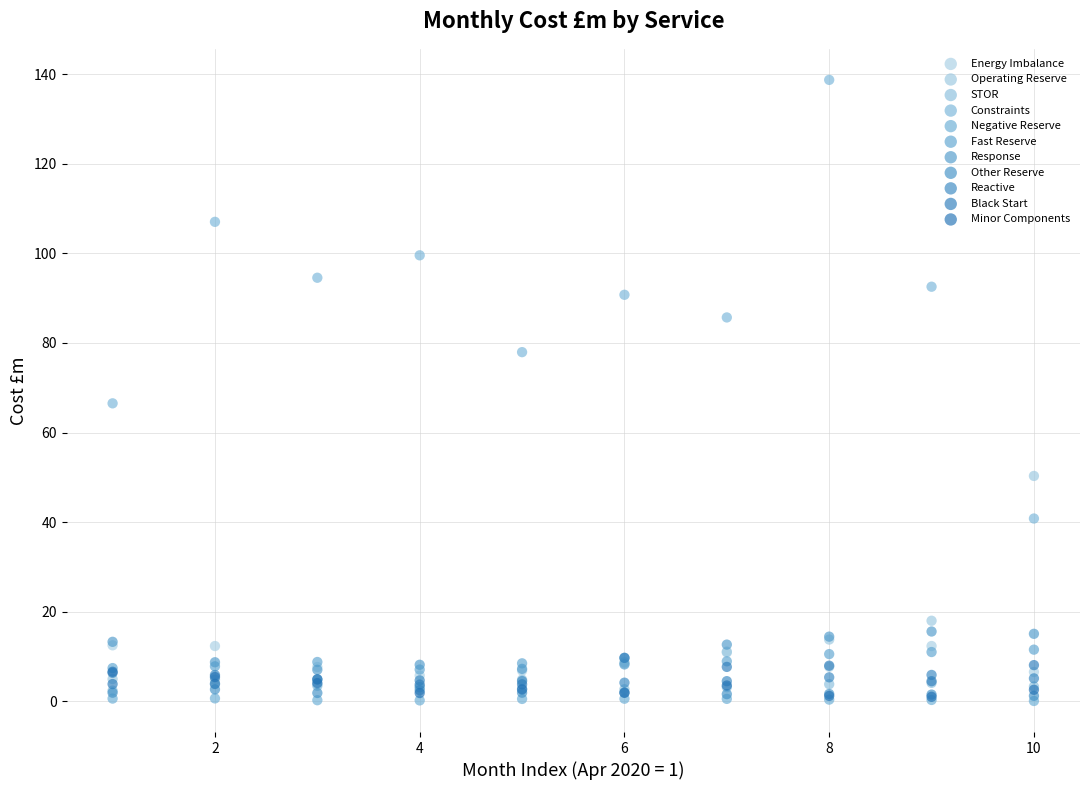

In the Operating Reserve series, what Y value is closest to 26?

18.0